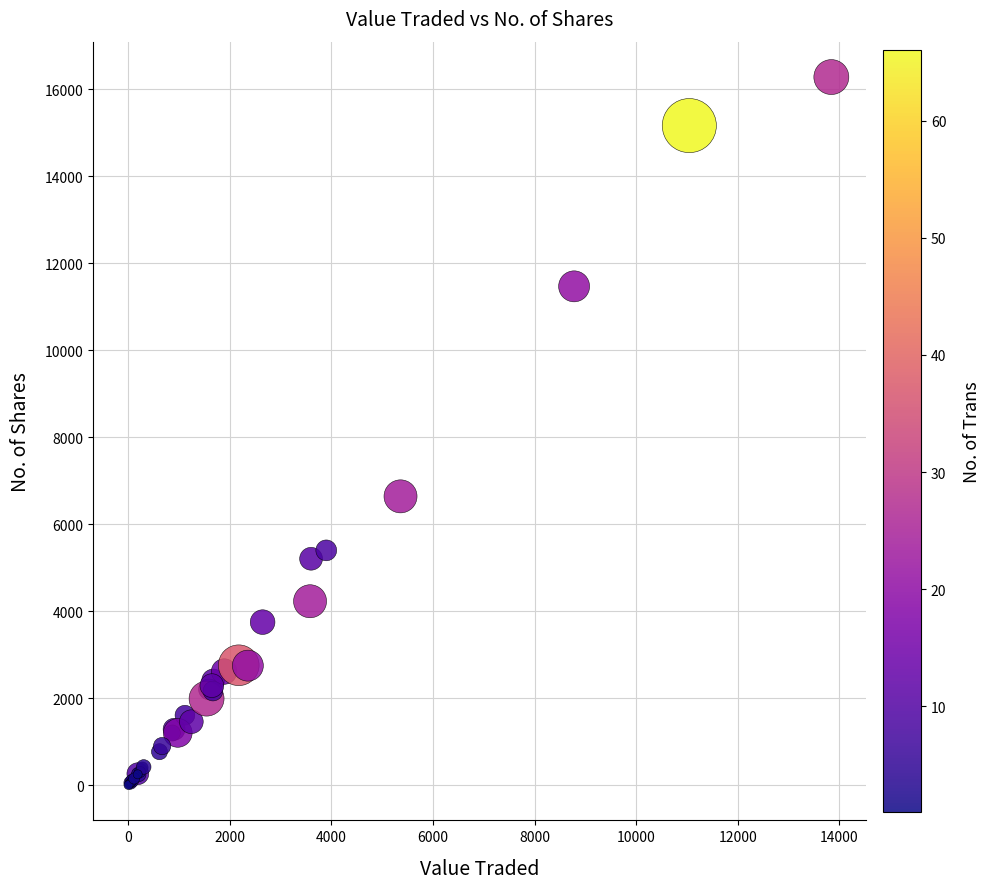

What Y value in the scatter plot is closest to 8144?

6642